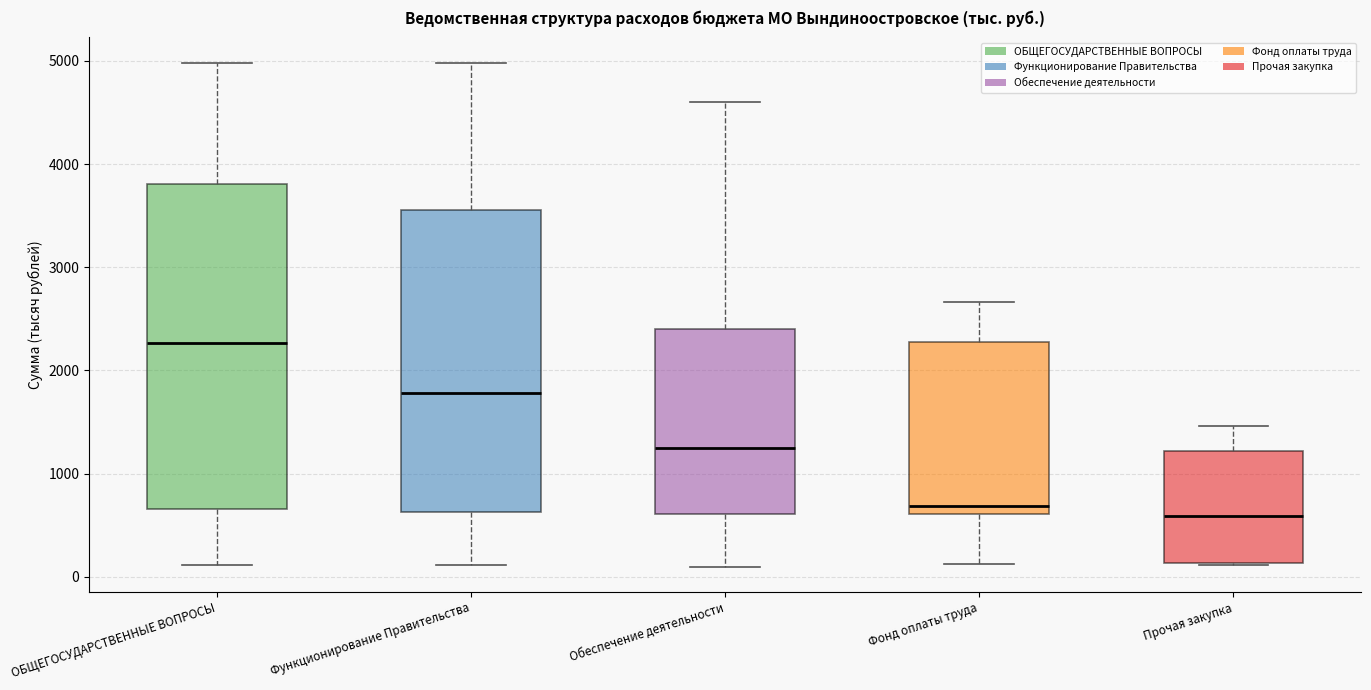

Reading left to right, read every box against the y-axis: the position of its median line, the range the box covers, and the ends of its whiskers. The values are not printed on the chart, so give them approximately, as read against the axis.

ОБЩЕГОСУДАРСТВЕННЫЕ ВОПРОСЫ: median 2300, box 700 to 3800, whiskers 100 to 5000
Функционирование Правительства: median 1800, box 600 to 3600, whiskers 100 to 5000
Обеспечение деятельности: median 1200, box 600 to 2400, whiskers 100 to 4600
Фонд оплаты труда: median 700, box 600 to 2300, whiskers 100 to 2700
Прочая закупка: median 600, box 100 to 1200, whiskers 100 to 1500